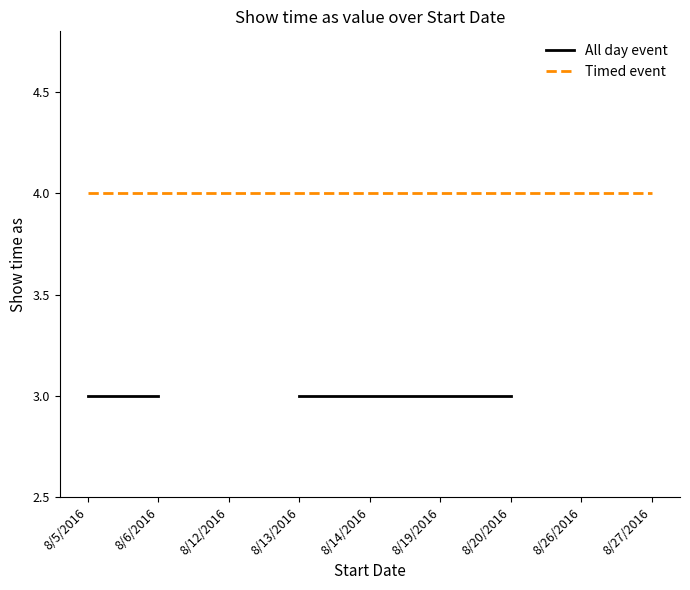

Rank the categories by Timed event value from highest to lowest.

8/5/2016, 8/6/2016, 8/12/2016, 8/13/2016, 8/14/2016, 8/19/2016, 8/20/2016, 8/26/2016, 8/27/2016